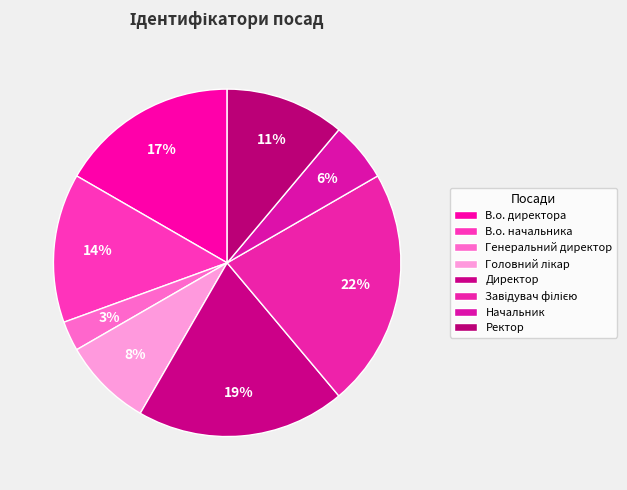

To the nearest percent, what portion does В.о. директора represent?

17%